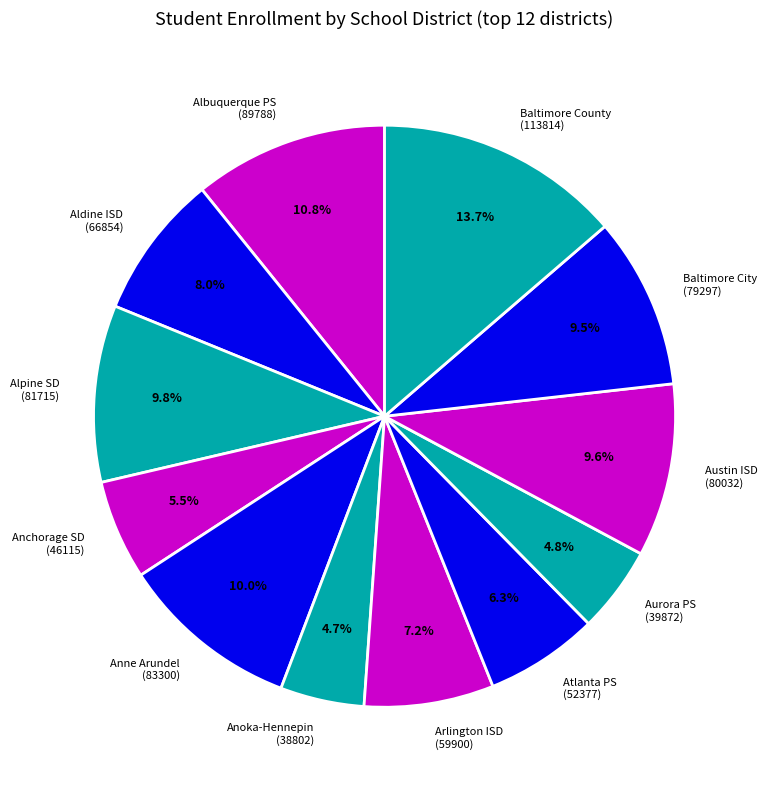

Approximately how many times larger is the value at Baltimore County (113814) compared to Atlanta PS (52377)?

2.2